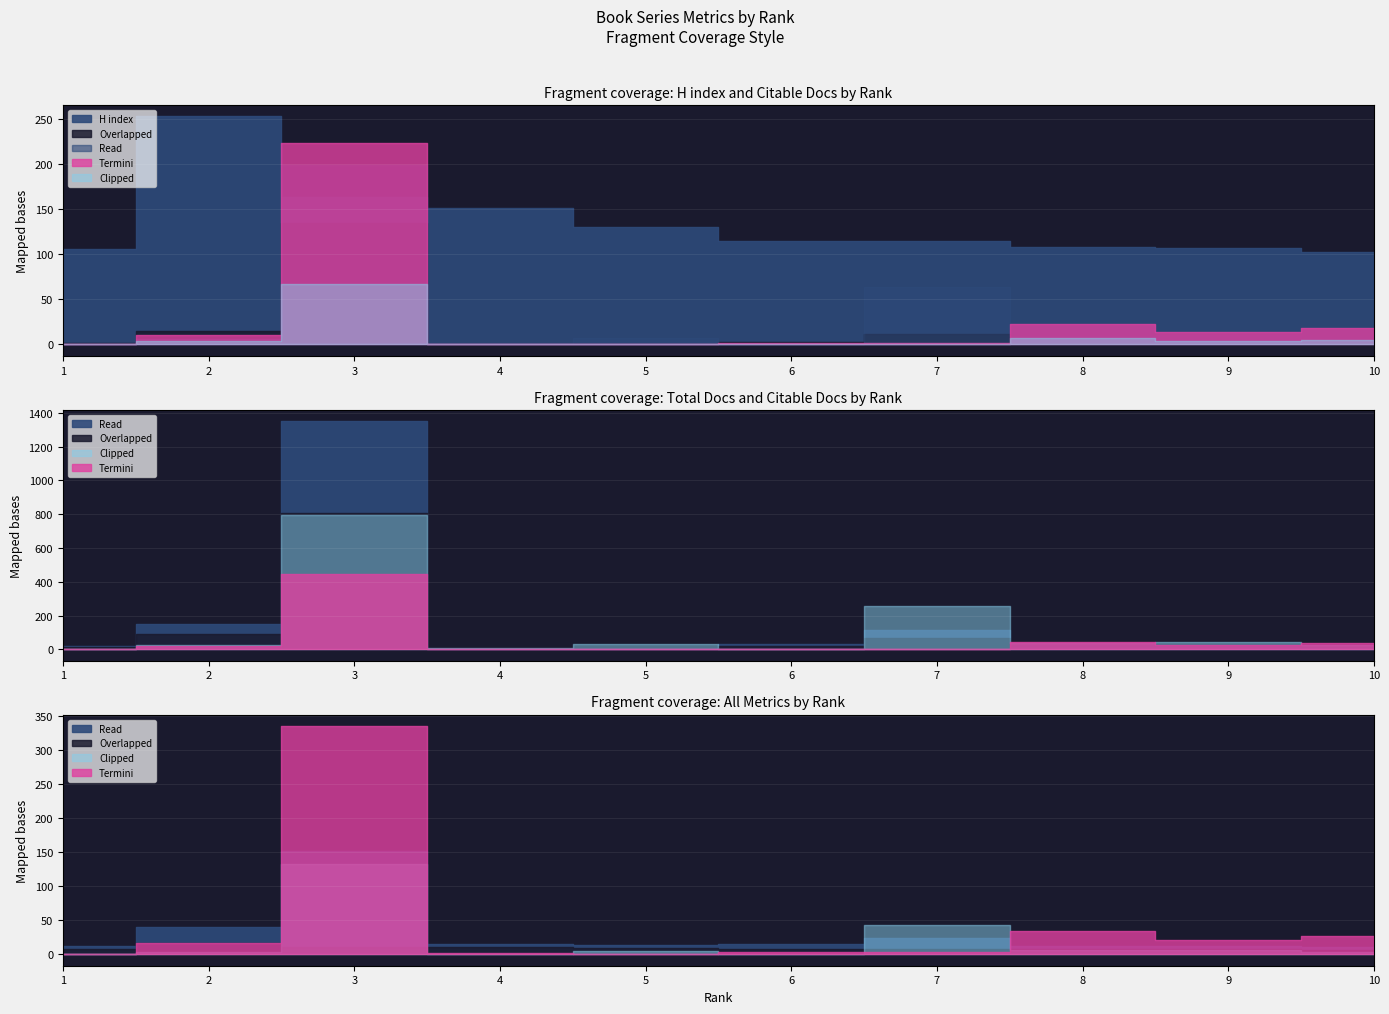

Read the Citable Docs. (3years) value at 6, to the nearest 50.

50